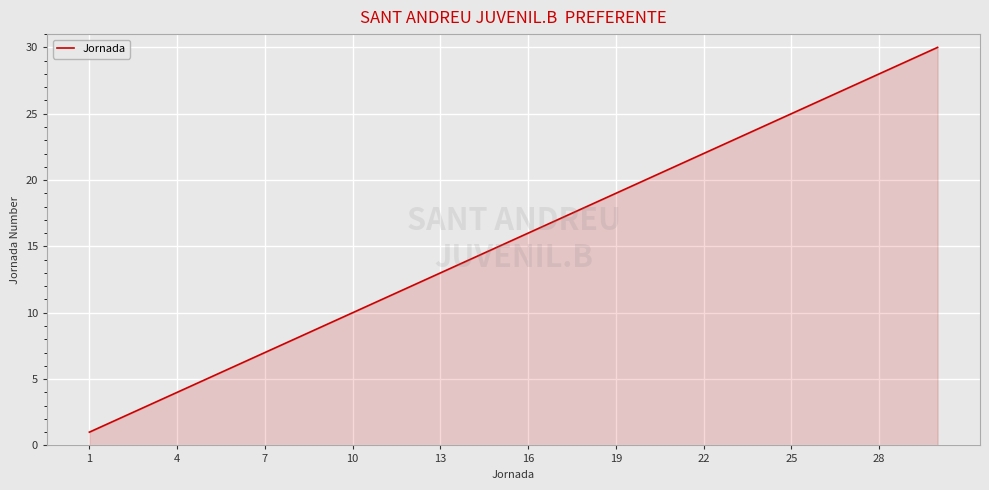

What is the greatest value displayed?

30